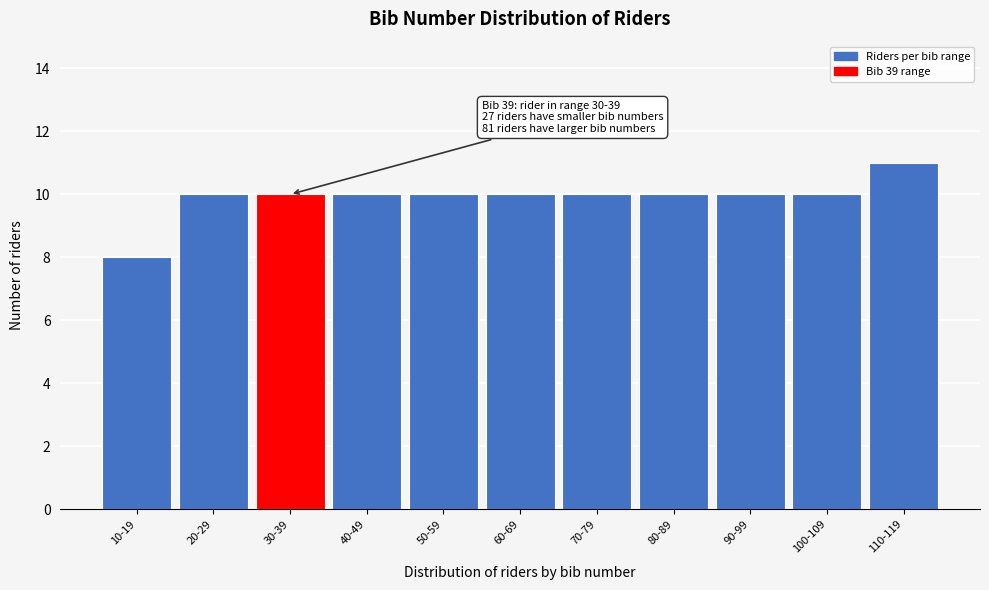

Reading left to right, transcribe all the data shown in this chart.

10-19=8	20-29=10	30-39=10	40-49=10	50-59=10	60-69=10	70-79=10	80-89=10	90-99=10	100-109=10	110-119=11